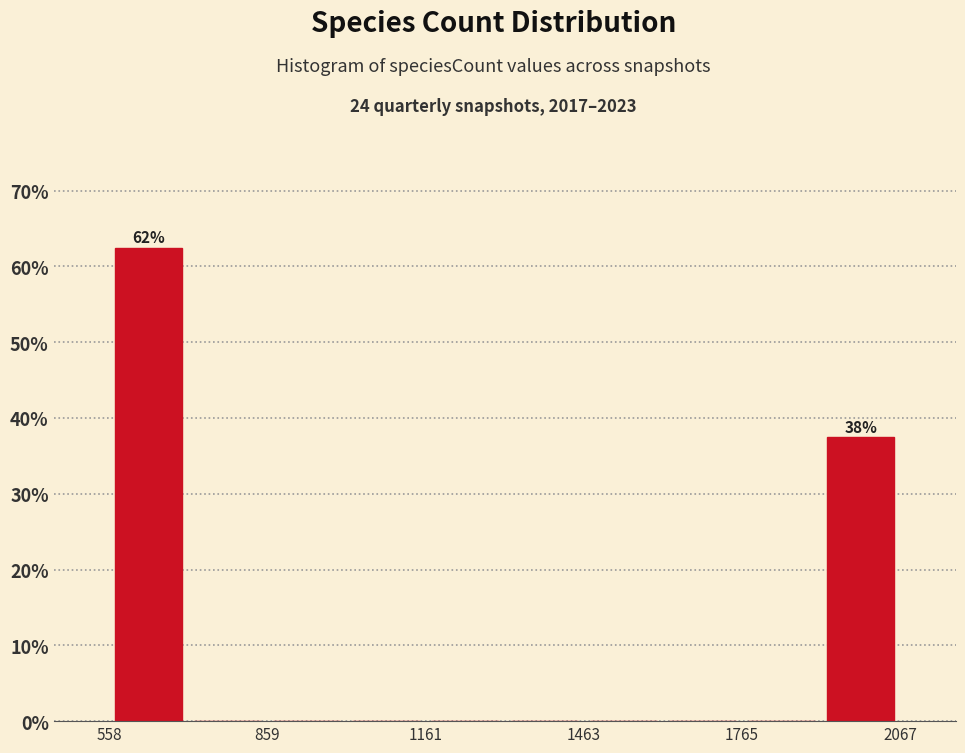

Read against the x-axis, roughly where is the centre of the tallest bar?

650